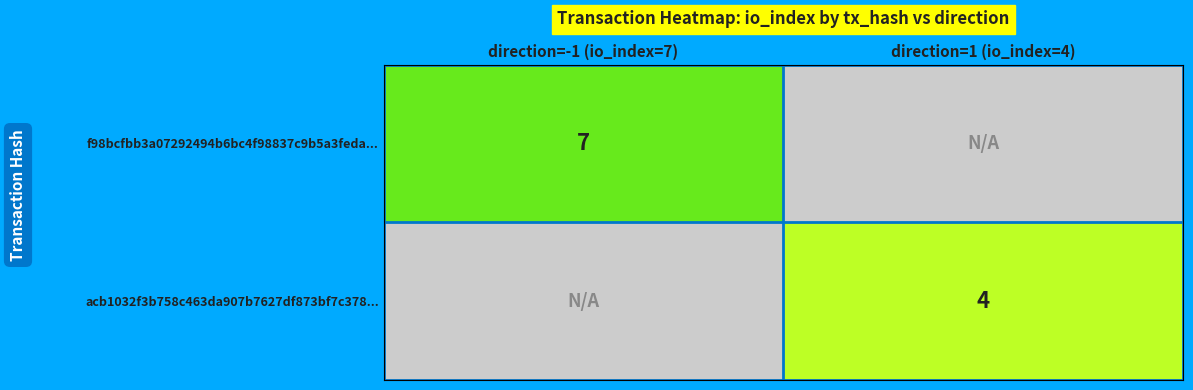

Which label corresponds to the smallest value in the chart?

direction=1 (io_index=4)